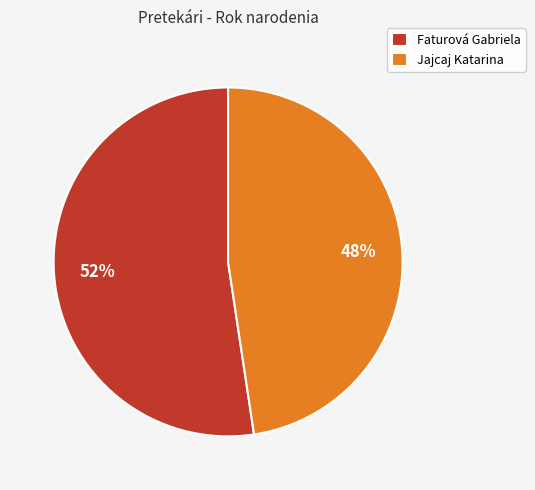

What is the largest slice in the pie chart?

Faturová Gabriela